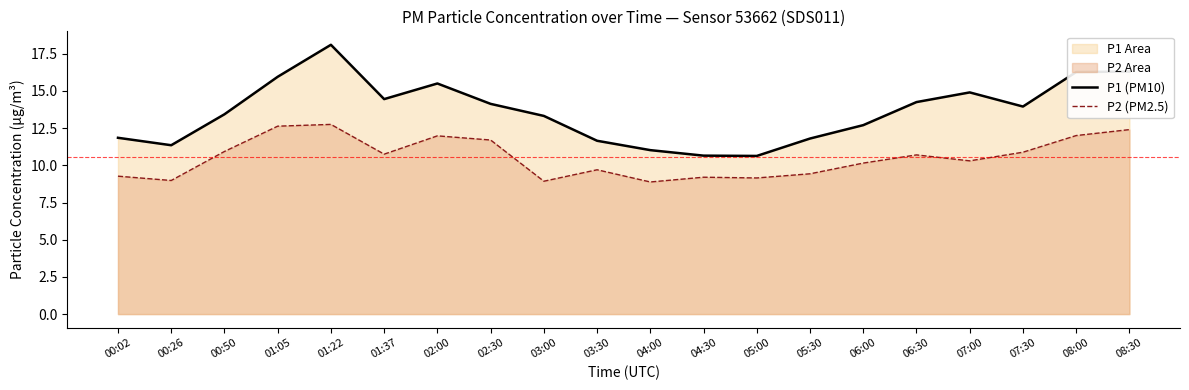

Is the value of P1 (PM10) at 02:30 greater than the value of P2 (PM2.5) at 03:30?

Yes